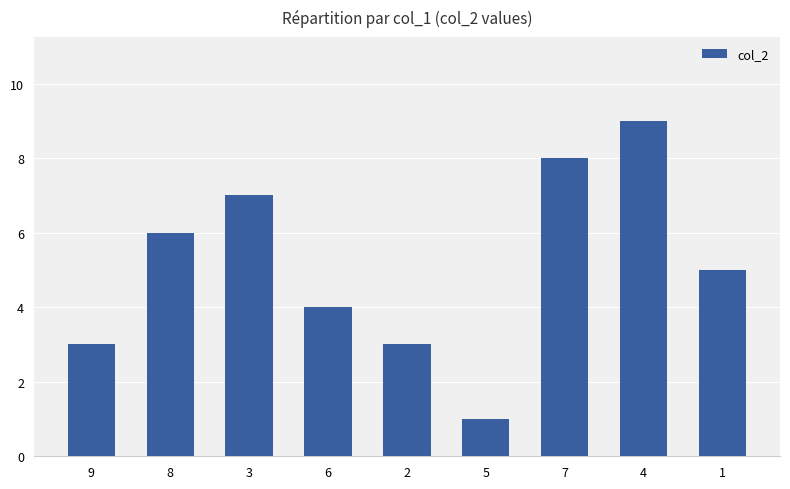

Which label corresponds to the smallest value in the chart?

5